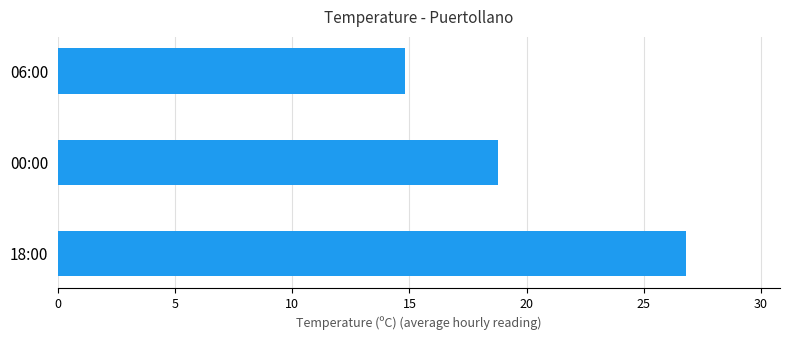

Rank the categories by value from highest to lowest.

18:00, 00:00, 06:00